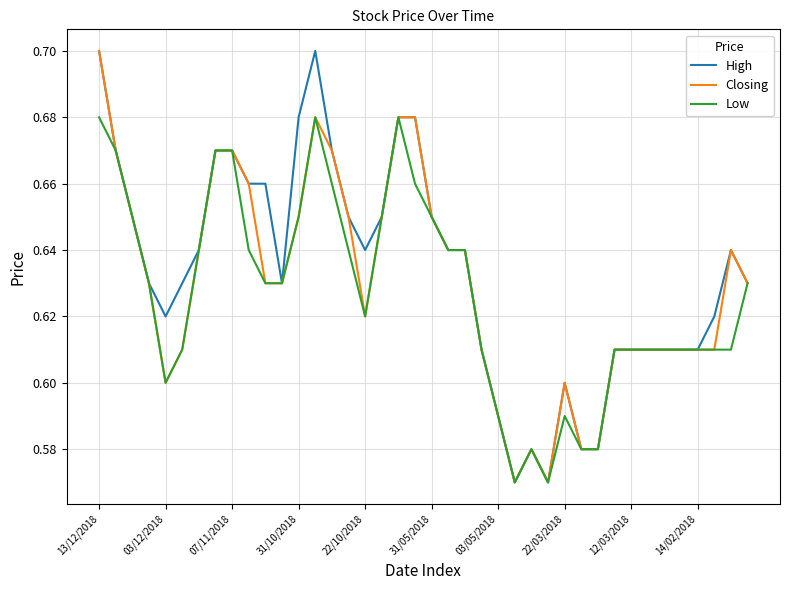

True or false: Low and High cross at least once.

False